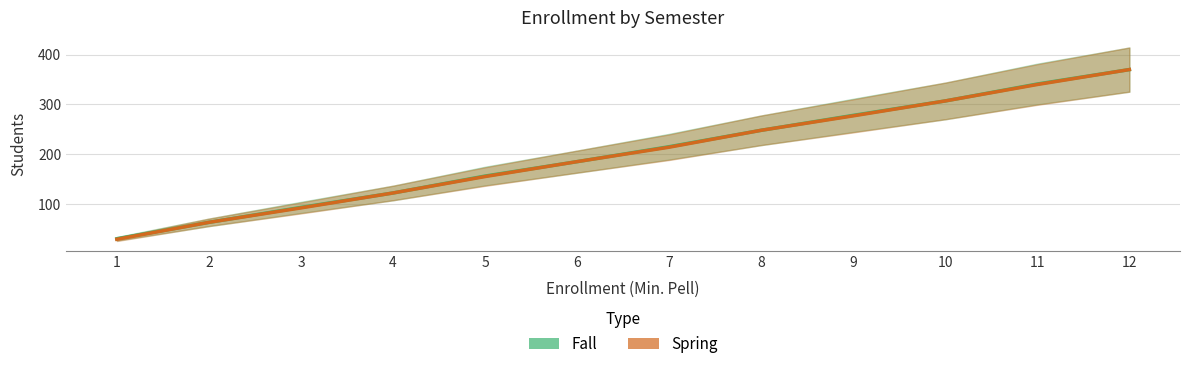

Is the value of Fall at 8 greater than the value of Spring at 12?

No